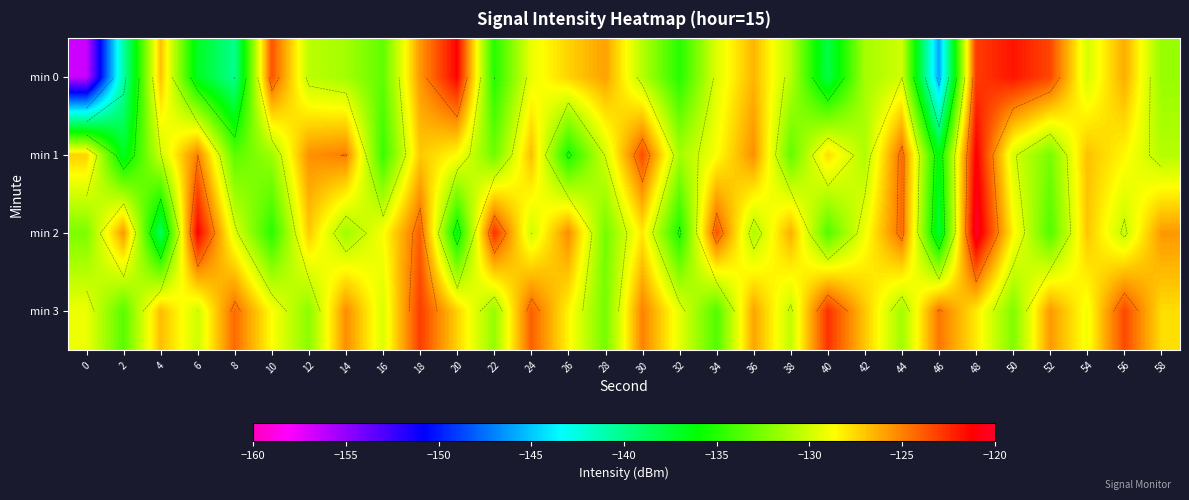

List the labels in order of min 2 value, largest first.

48, 6, 22, 34, 18, 44, 26, 58, 2, 38, 54, 12, 30, 50, 16, 42, 8, 24, 56, 36, 14, 0, 28, 52, 40, 10, 32, 20, 46, 4